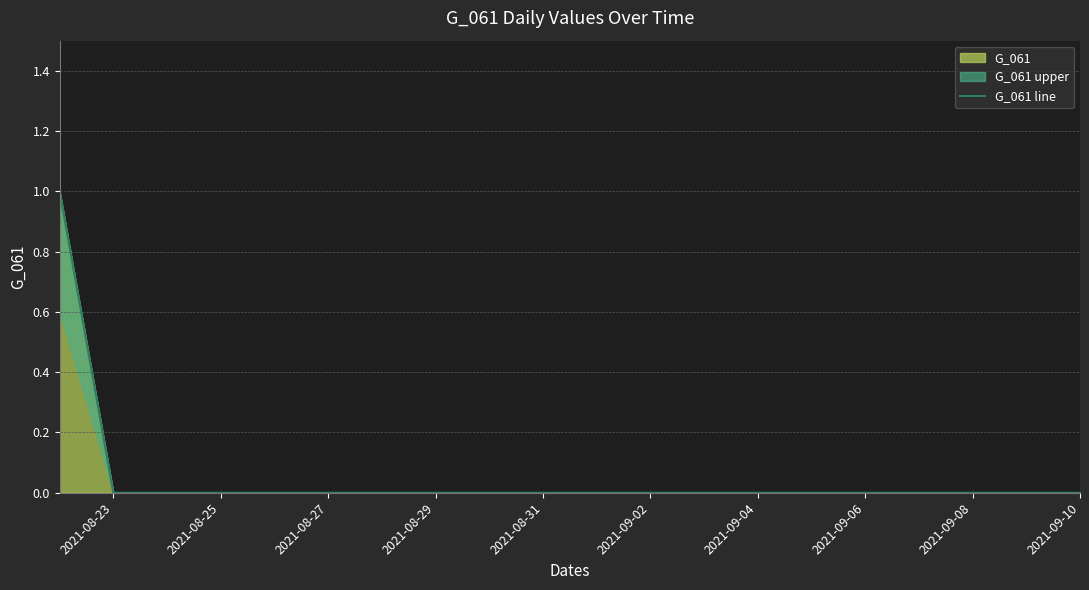

True or false: the data shows 0 at 2021-09-08.

True